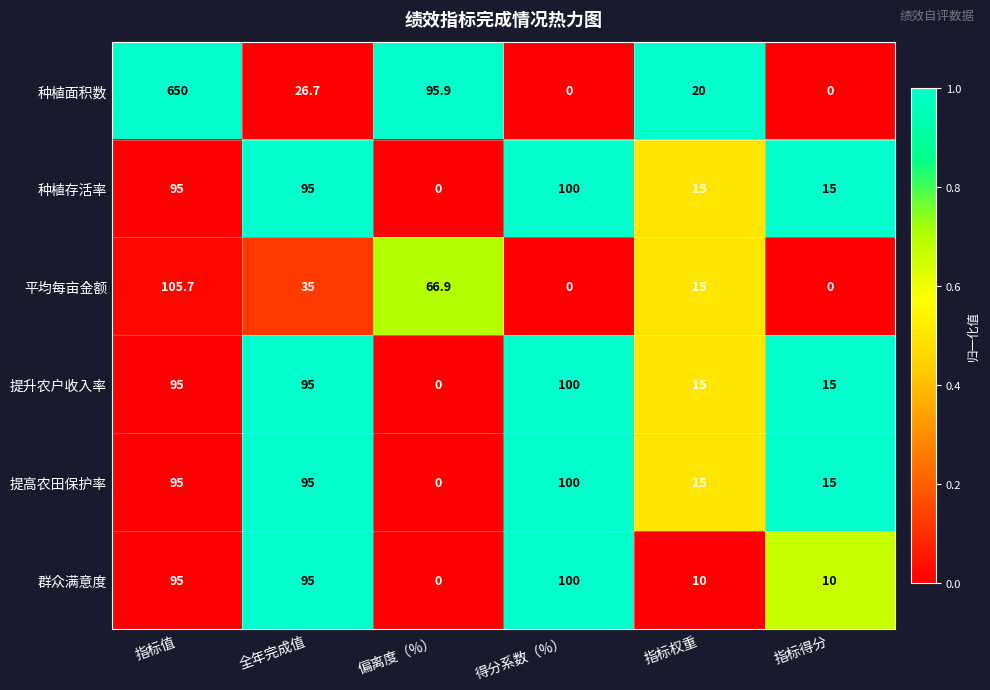

What is the spread (max minus min) of values at 指标权重?

10.0